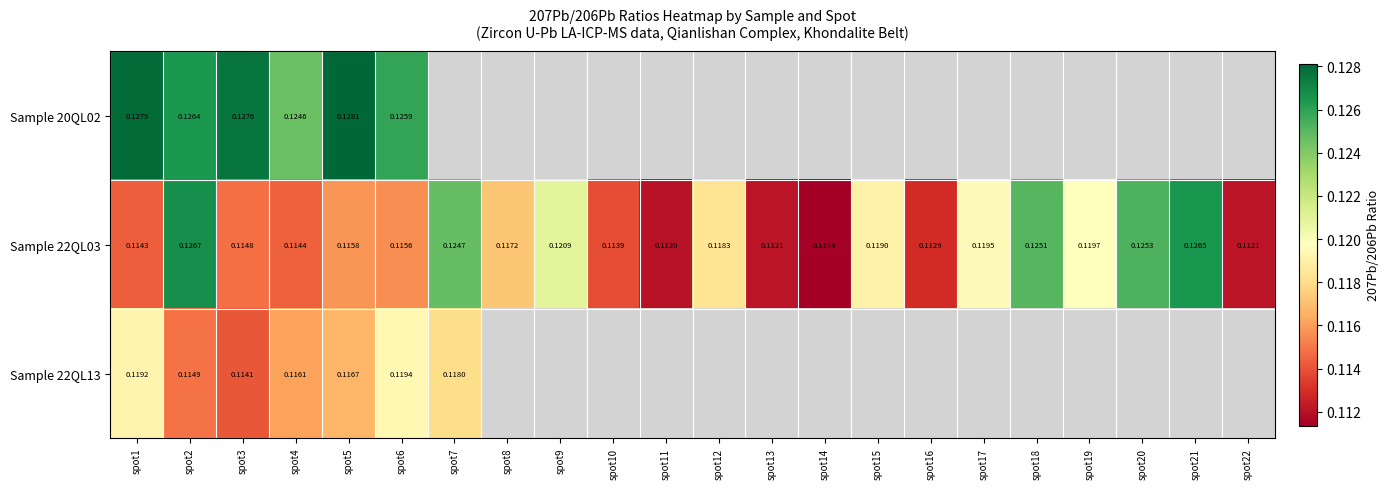

Which series changed the most between spot14 and spot21?

Sample 22QL03